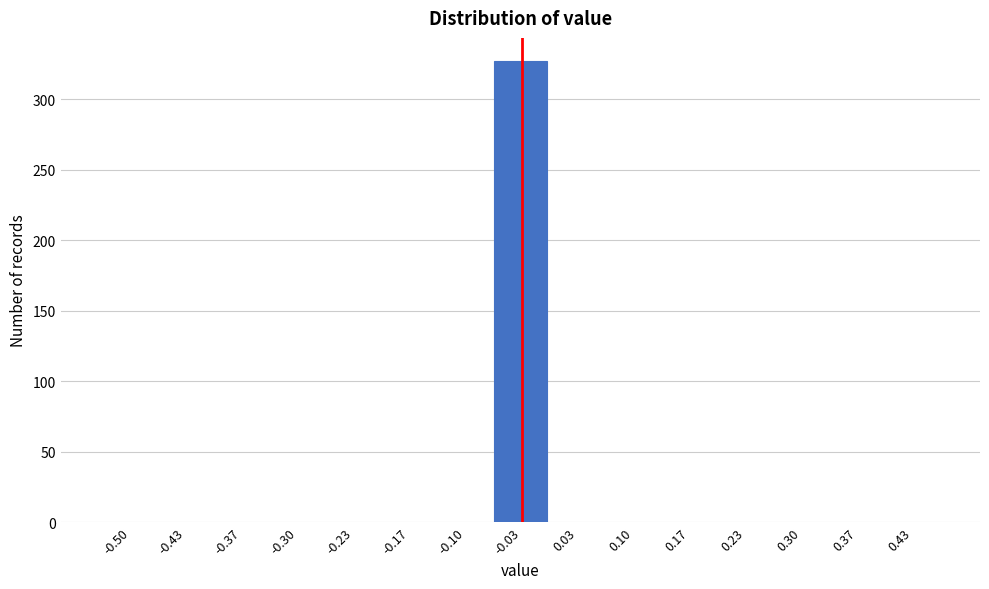

Reading left to right, what are all the values shown in this chart?

-0.50=0	-0.43=0	-0.37=0	-0.30=0	-0.23=0	-0.17=0	-0.10=0	-0.03=327	0.03=0	0.10=0	0.17=0	0.23=0	0.30=0	0.37=0	0.43=0